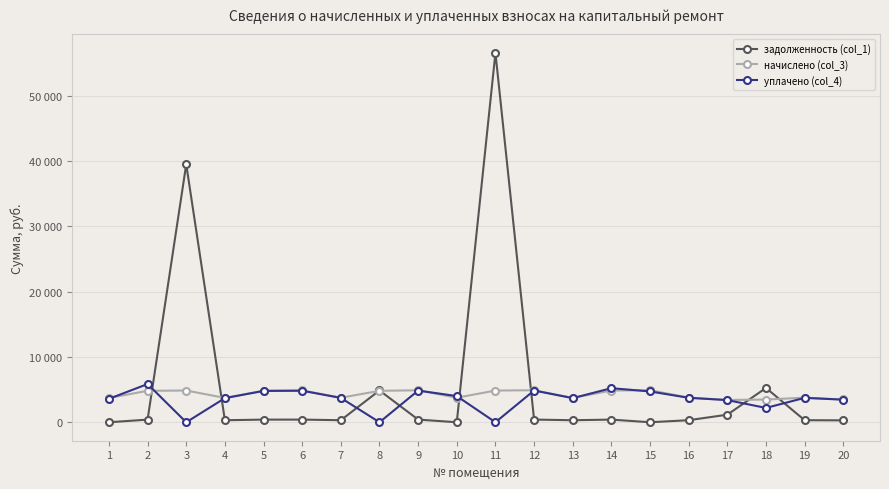

Between 10 and 18, which series saw the biggest shift?

задолженность (col_1)